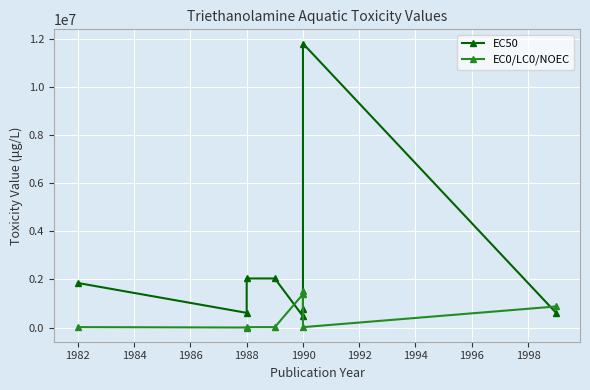

Is this an area chart (filled region under the line)?

No